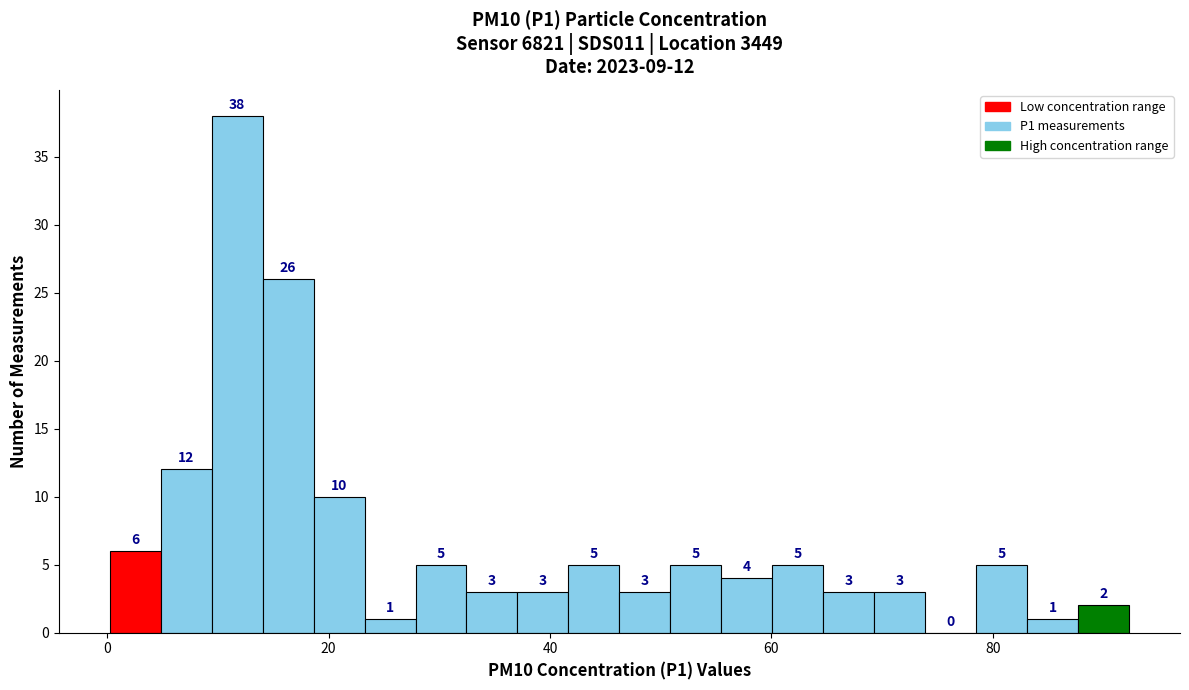

Read against the x-axis, roughly where is the centre of the tallest bar?

12